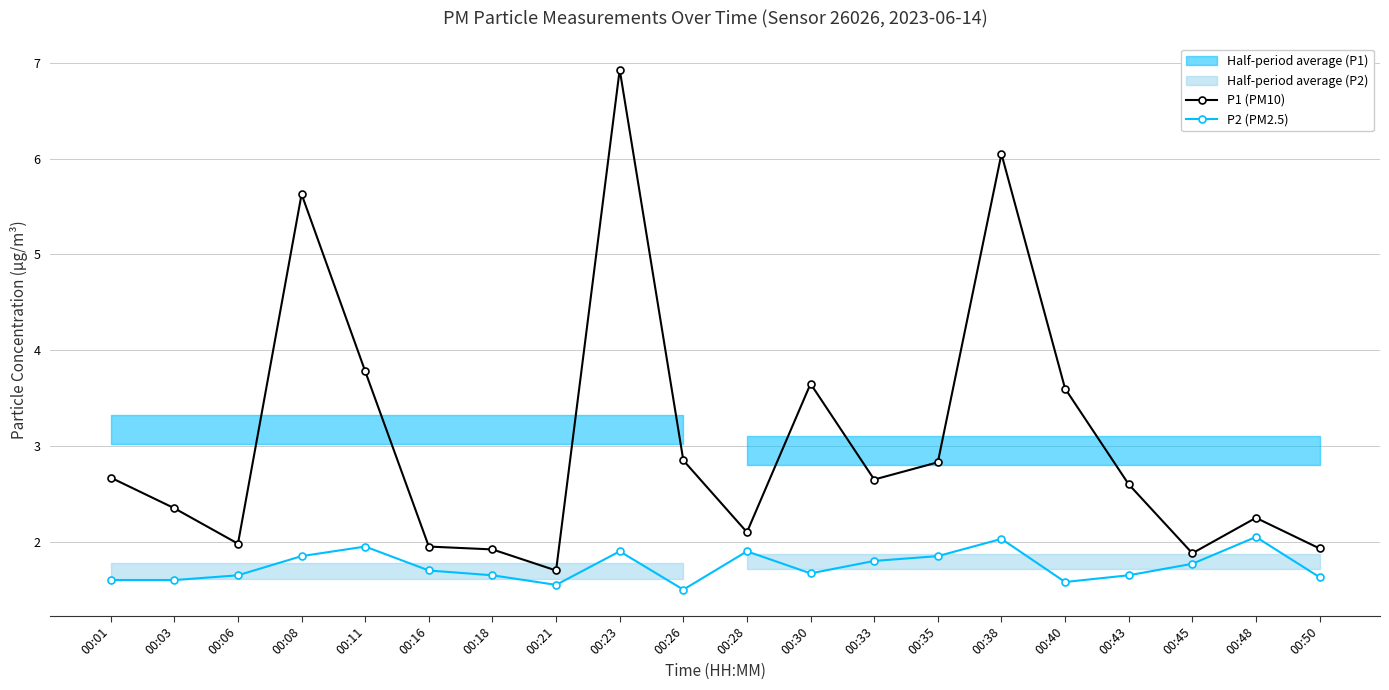

How many interior local valleys does the P1 (PM10) series have?

5